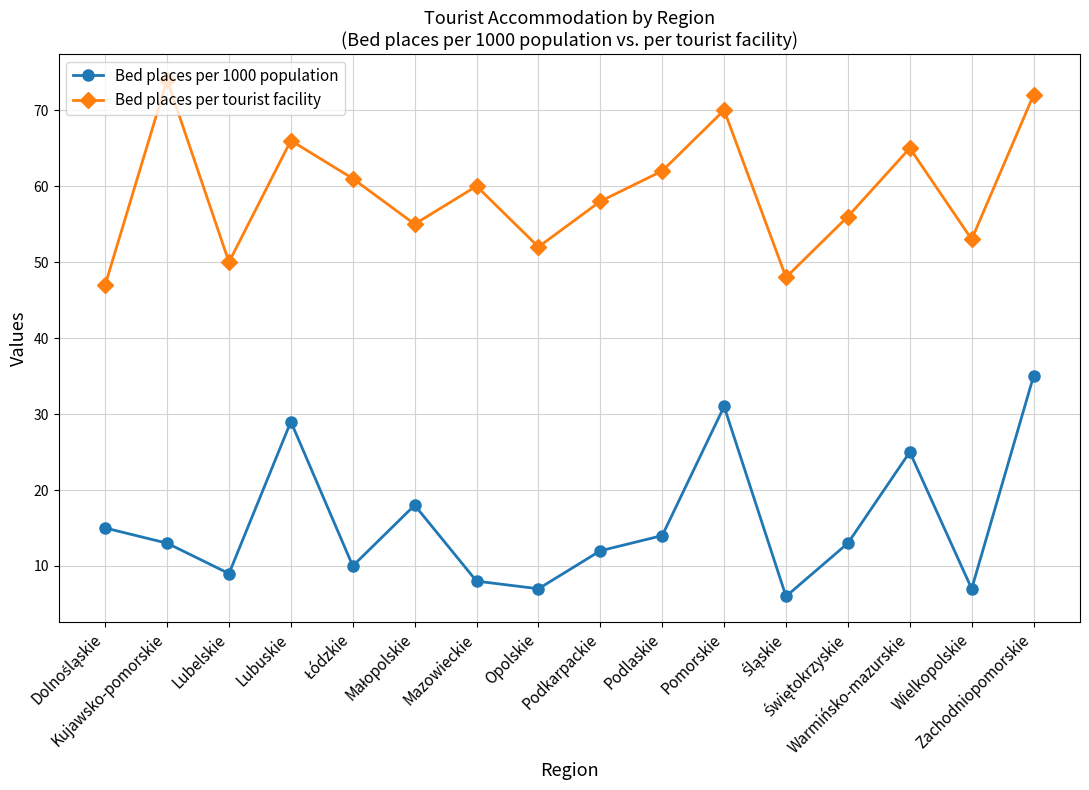

True or false: Bed places per tourist facility has a value of 58 at Podkarpackie.

True